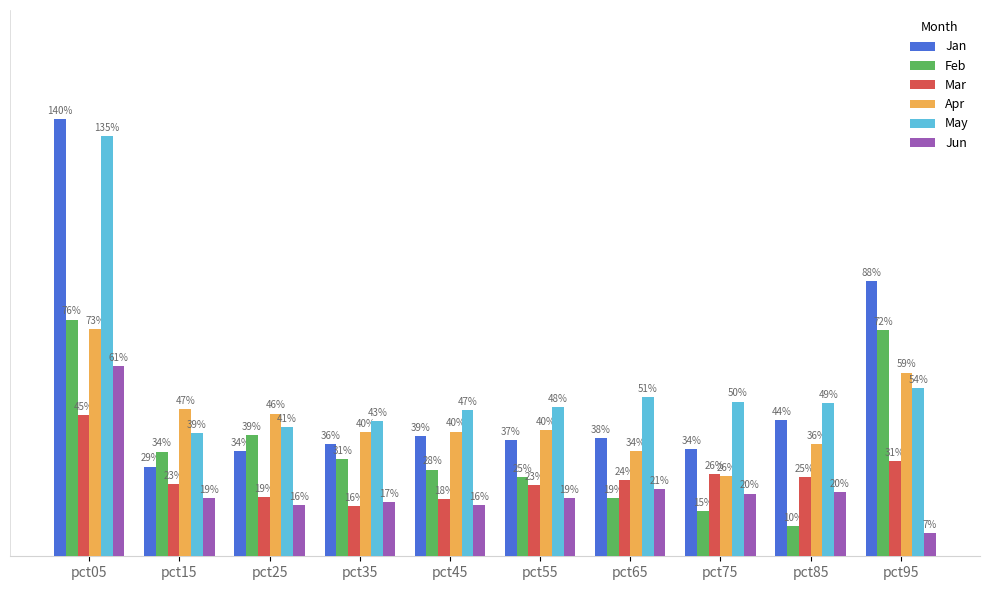

Rank the series by their maximum value, from highest to lowest.

Jan, May, Feb, Apr, Jun, Mar